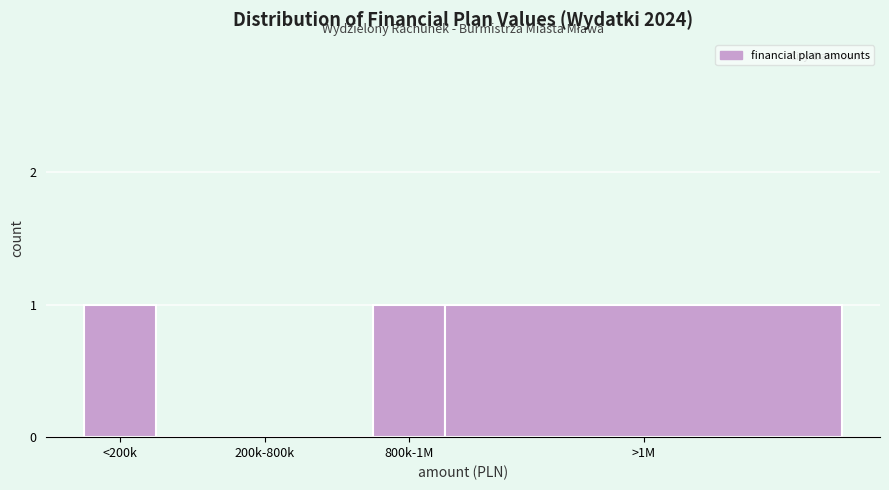

Reading left to right, list all the values displayed in this chart.

<200k=1	200k-800k=0	800k-1M=1	>1M=1